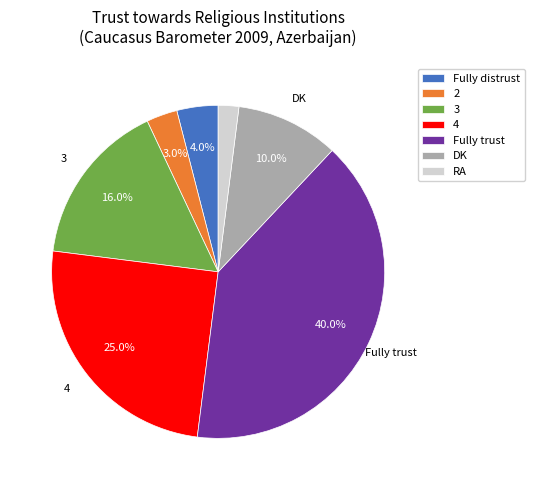

To the nearest percent, what portion does 4 represent?

25%